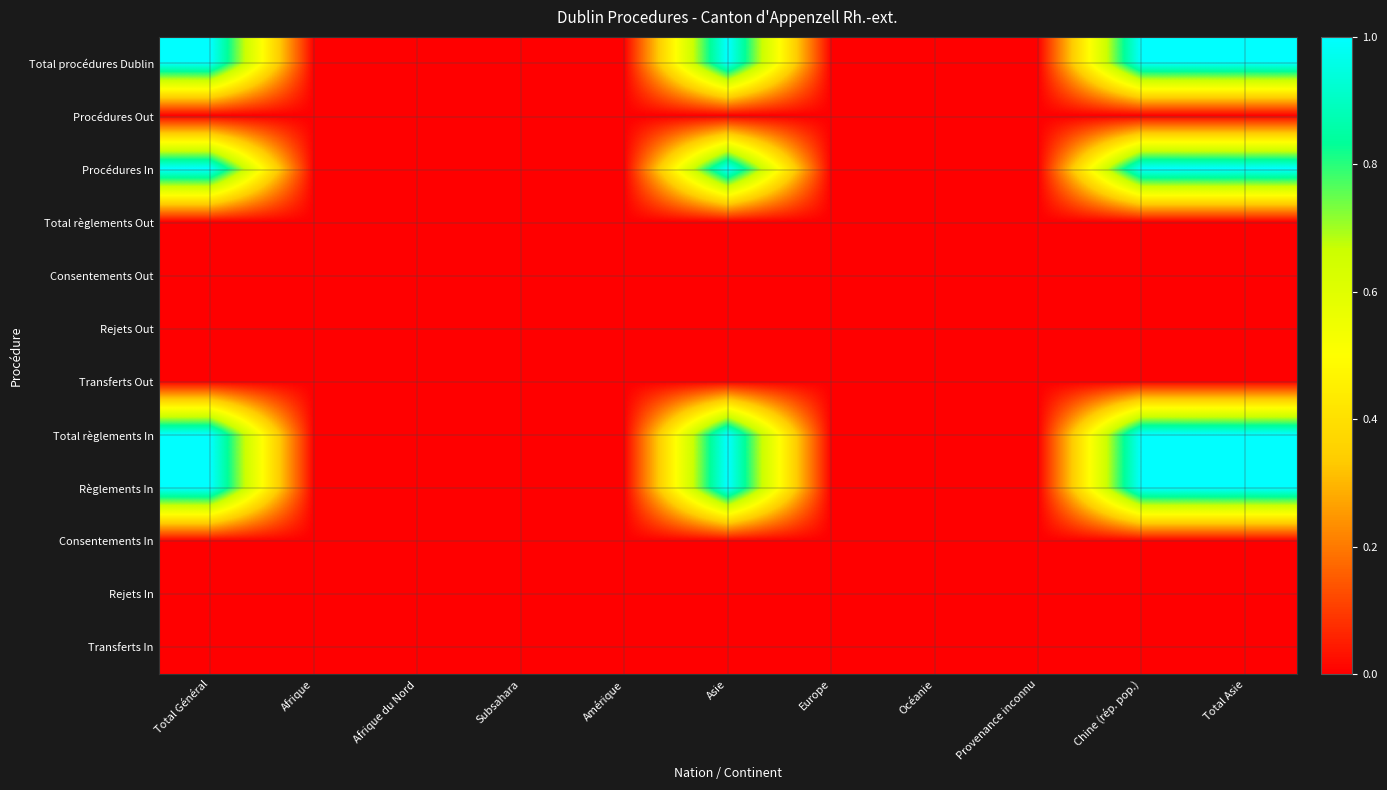

Reading left to right, list all the values displayed in this chart.

Total procédures Dublin: Total Général=1	Afrique=0	Afrique du Nord=0	Subsahara=0	Amérique=0	Asie=1	Europe=0	Océanie=0	Provenance inconnu=0	Chine (rép. pop.)=1	Total Asie=1
Procédures Out: Total Général=0	Afrique=0	Afrique du Nord=0	Subsahara=0	Amérique=0	Asie=0	Europe=0	Océanie=0	Provenance inconnu=0	Chine (rép. pop.)=0	Total Asie=0
Procédures In: Total Général=1	Afrique=0	Afrique du Nord=0	Subsahara=0	Amérique=0	Asie=1	Europe=0	Océanie=0	Provenance inconnu=0	Chine (rép. pop.)=1	Total Asie=1
Total règlements Out: Total Général=0	Afrique=0	Afrique du Nord=0	Subsahara=0	Amérique=0	Asie=0	Europe=0	Océanie=0	Provenance inconnu=0	Chine (rép. pop.)=0	Total Asie=0
Consentements Out: Total Général=0	Afrique=0	Afrique du Nord=0	Subsahara=0	Amérique=0	Asie=0	Europe=0	Océanie=0	Provenance inconnu=0	Chine (rép. pop.)=0	Total Asie=0
Rejets Out: Total Général=0	Afrique=0	Afrique du Nord=0	Subsahara=0	Amérique=0	Asie=0	Europe=0	Océanie=0	Provenance inconnu=0	Chine (rép. pop.)=0	Total Asie=0
Transferts Out: Total Général=0	Afrique=0	Afrique du Nord=0	Subsahara=0	Amérique=0	Asie=0	Europe=0	Océanie=0	Provenance inconnu=0	Chine (rép. pop.)=0	Total Asie=0
Total règlements In: Total Général=1	Afrique=0	Afrique du Nord=0	Subsahara=0	Amérique=0	Asie=1	Europe=0	Océanie=0	Provenance inconnu=0	Chine (rép. pop.)=1	Total Asie=1
Règlements In: Total Général=1	Afrique=0	Afrique du Nord=0	Subsahara=0	Amérique=0	Asie=1	Europe=0	Océanie=0	Provenance inconnu=0	Chine (rép. pop.)=1	Total Asie=1
Consentements In: Total Général=0	Afrique=0	Afrique du Nord=0	Subsahara=0	Amérique=0	Asie=0	Europe=0	Océanie=0	Provenance inconnu=0	Chine (rép. pop.)=0	Total Asie=0
Rejets In: Total Général=0	Afrique=0	Afrique du Nord=0	Subsahara=0	Amérique=0	Asie=0	Europe=0	Océanie=0	Provenance inconnu=0	Chine (rép. pop.)=0	Total Asie=0
Transferts In: Total Général=0	Afrique=0	Afrique du Nord=0	Subsahara=0	Amérique=0	Asie=0	Europe=0	Océanie=0	Provenance inconnu=0	Chine (rép. pop.)=0	Total Asie=0